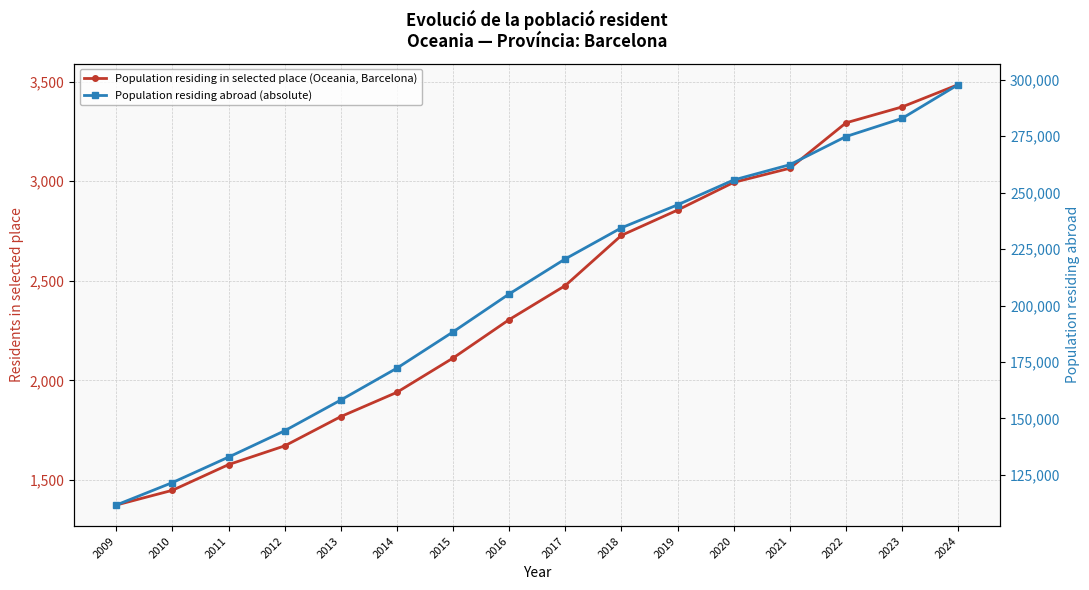

Which category has the highest value in the Population residing abroad (absolute) series?

2024